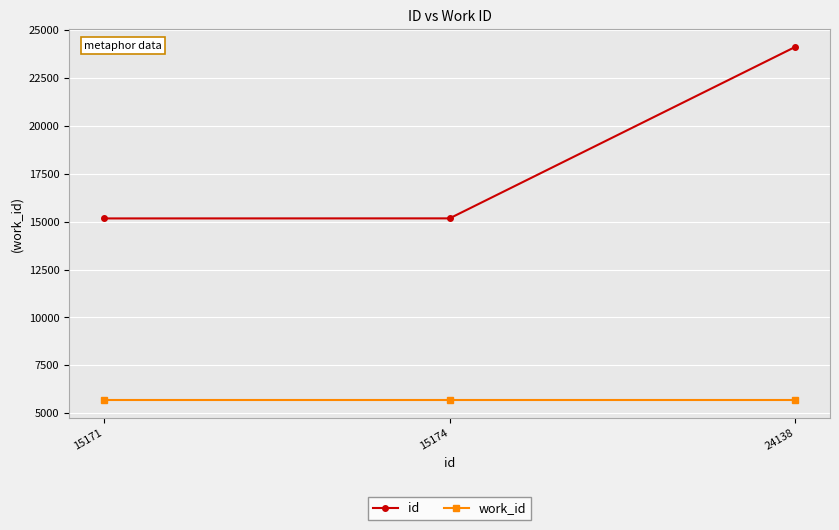

What is the minimum value for work_id?

5690